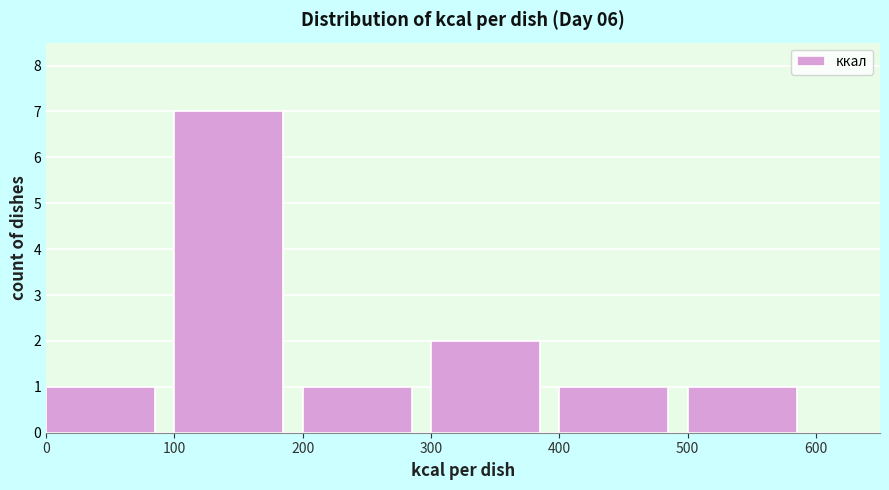

Reading left to right, transcribe this chart: for each bar, give the range it covers on the x-axis and its height. The values are not printed on the chart, so give them approximately, as read against the axis.

0 to 100: 1
100 to 200: 7
200 to 300: 1
300 to 400: 2
400 to 500: 1
500 to 600: 1